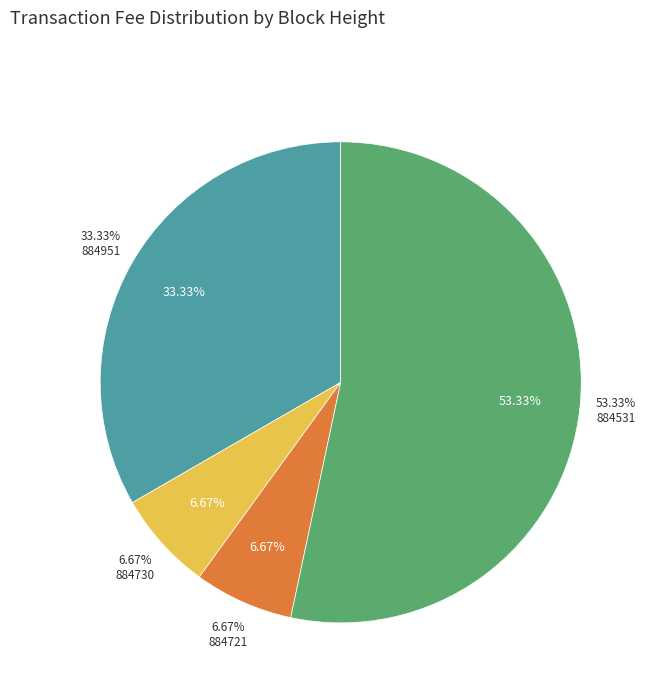

To the nearest percent, what is the combined percentage of 884721 and 884951?

40%